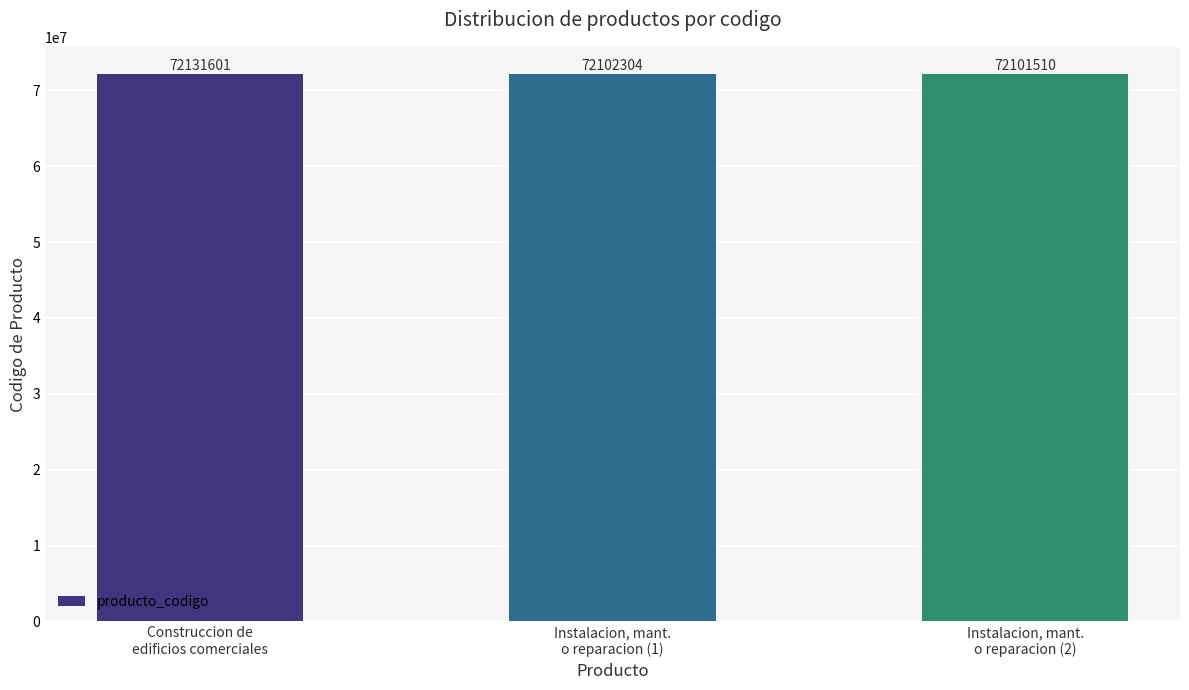

The value at Instalacion, mant.
o reparacion (2) is 34287489. True or false?

False